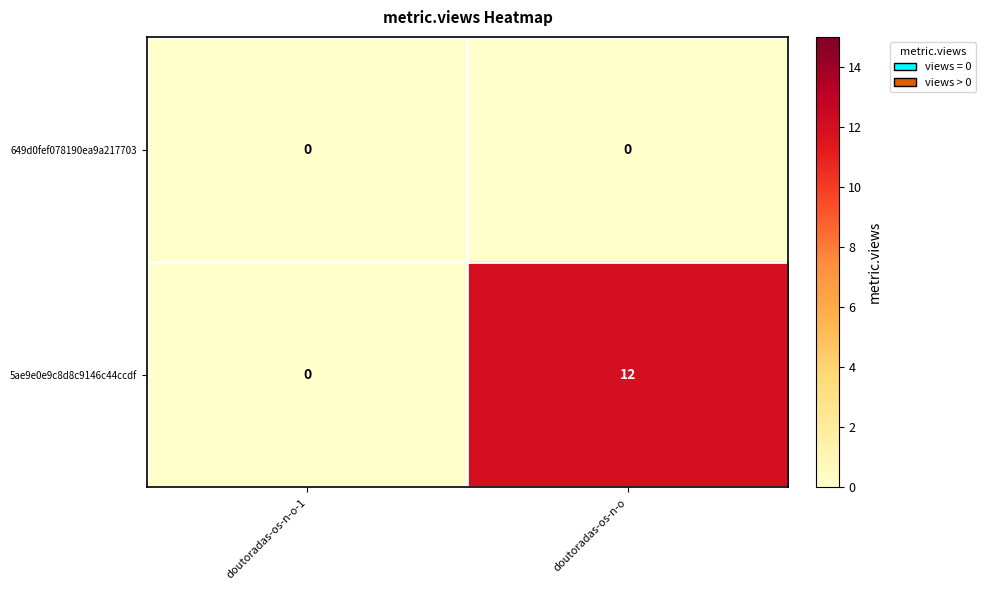

How many distinct data groups are displayed?

2